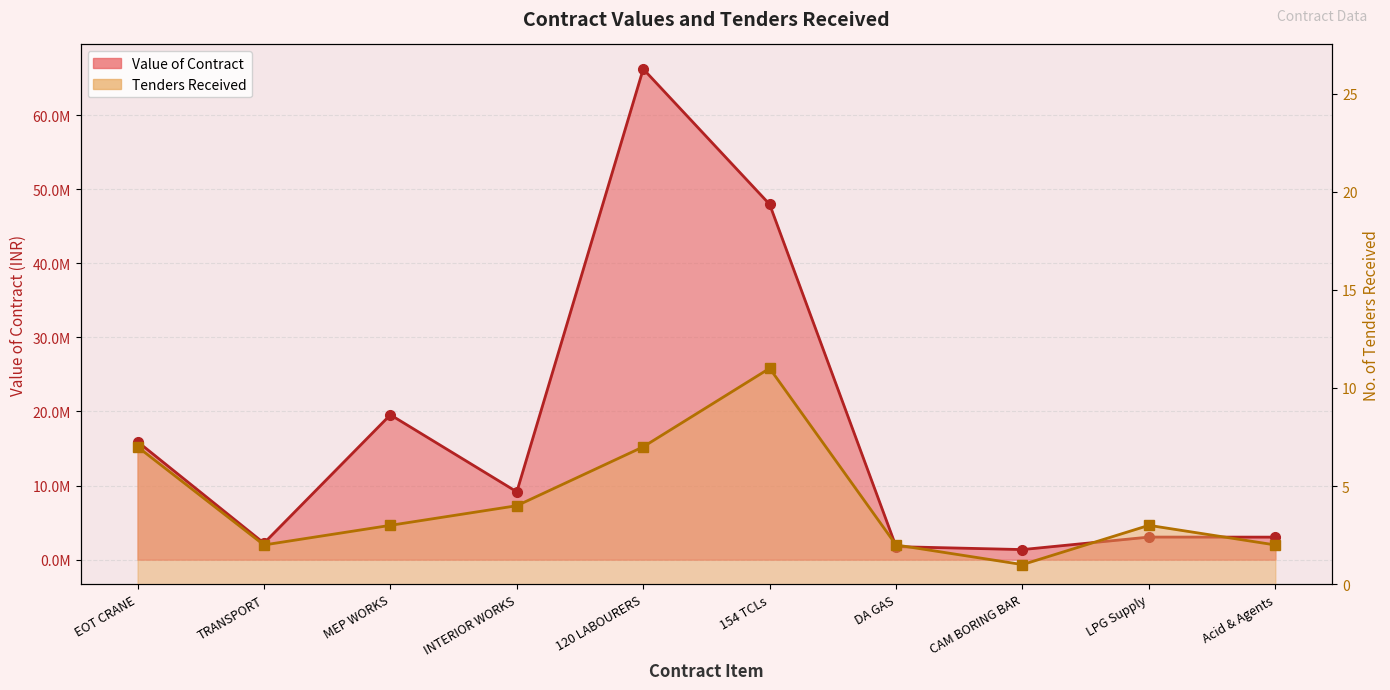

What is the difference between the Tenders Received values at MEP WORKS and Acid & Agents?

1.0